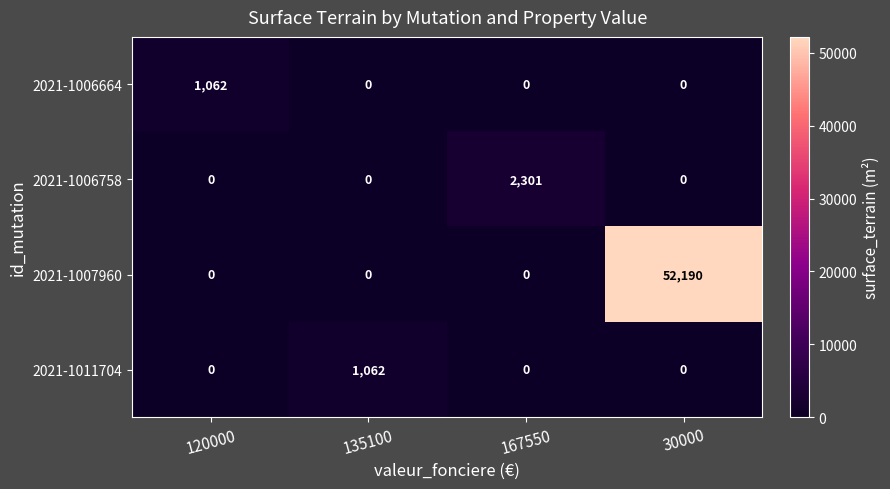

True or false: 2021-1011704 has a value of -397 at 120000.

False